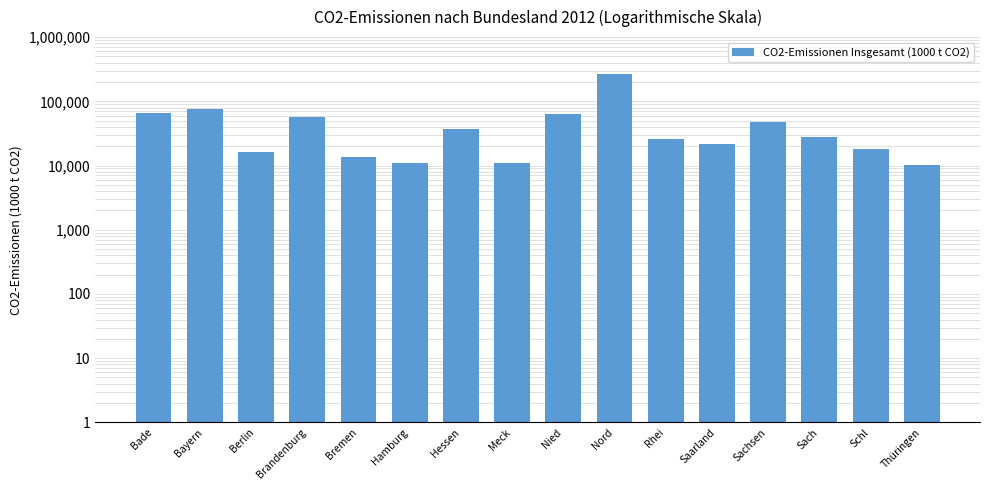

Between Sachsen and Hessen, which is larger?

Sachsen